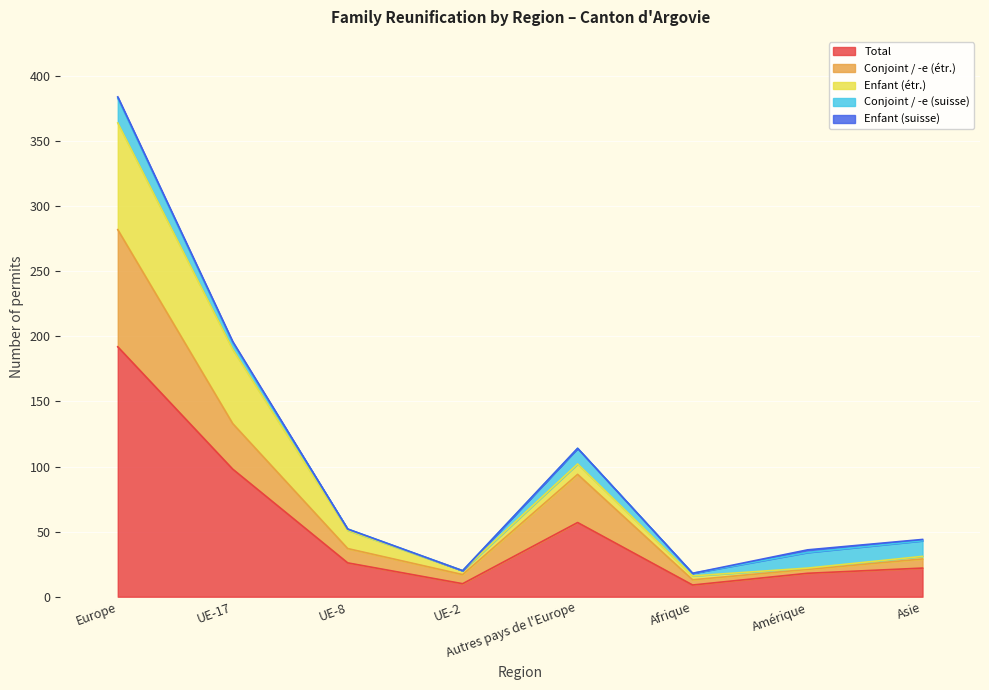

What is the label of the 4th point from the right?

Autres pays de l'Europe